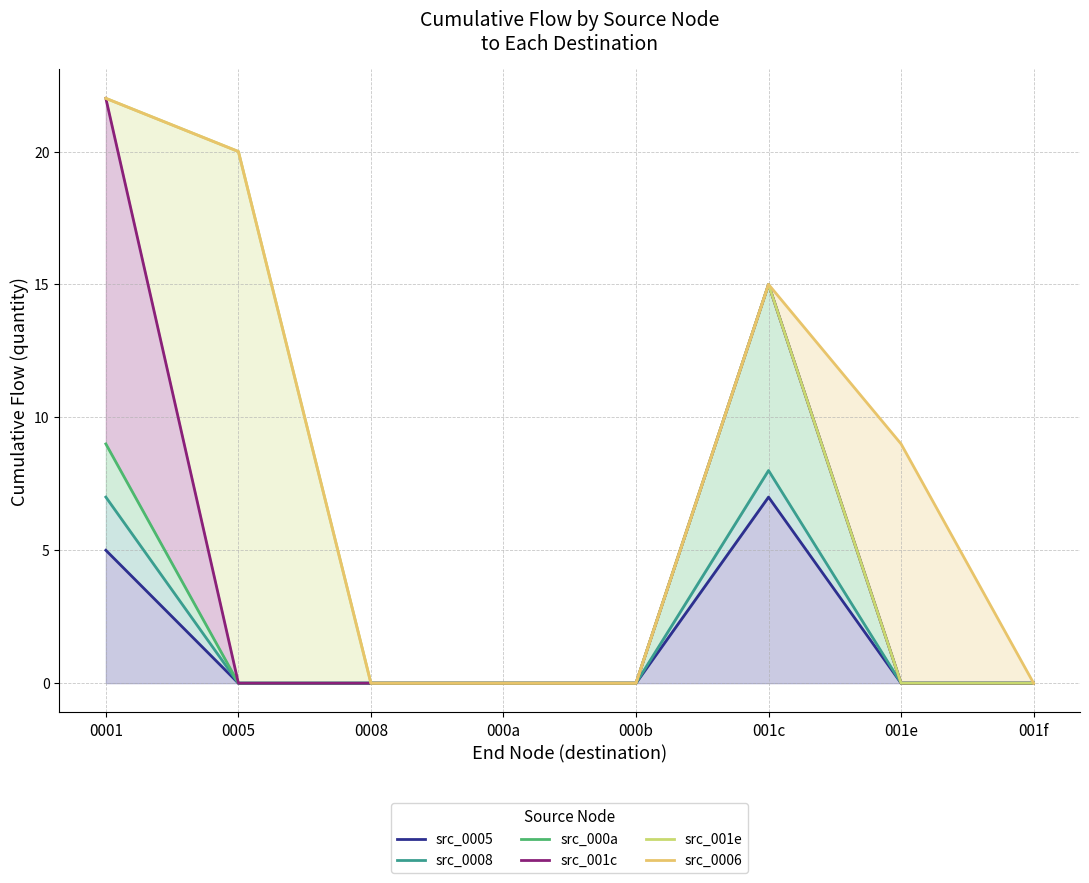

How many values in the src_0005 series exceed 0?

2